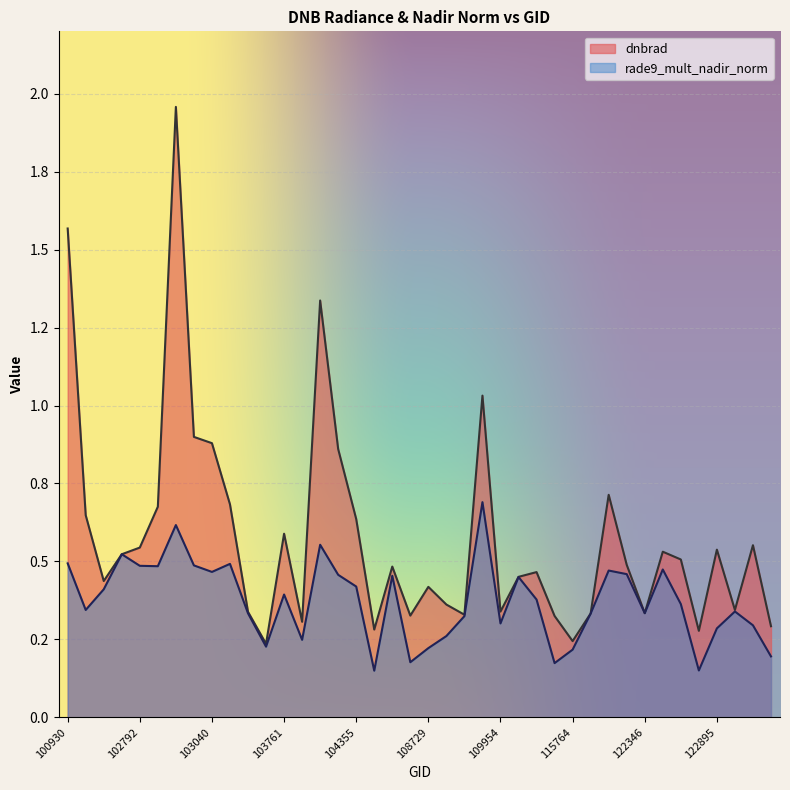

Count the number of data series in this chart.

2